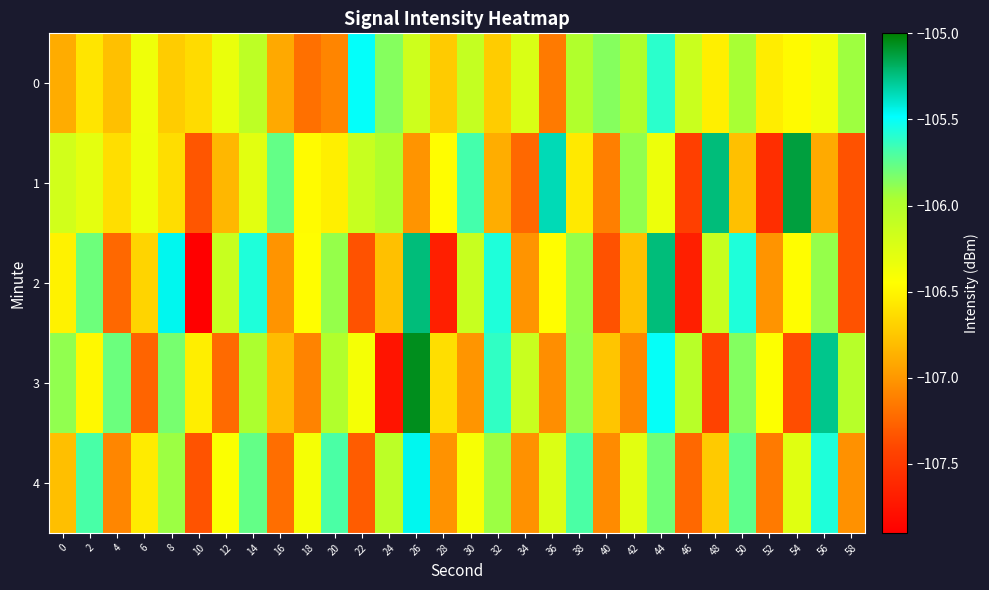

List the series in order of their peak value, highest first.

3, 1, 2, 4, 0